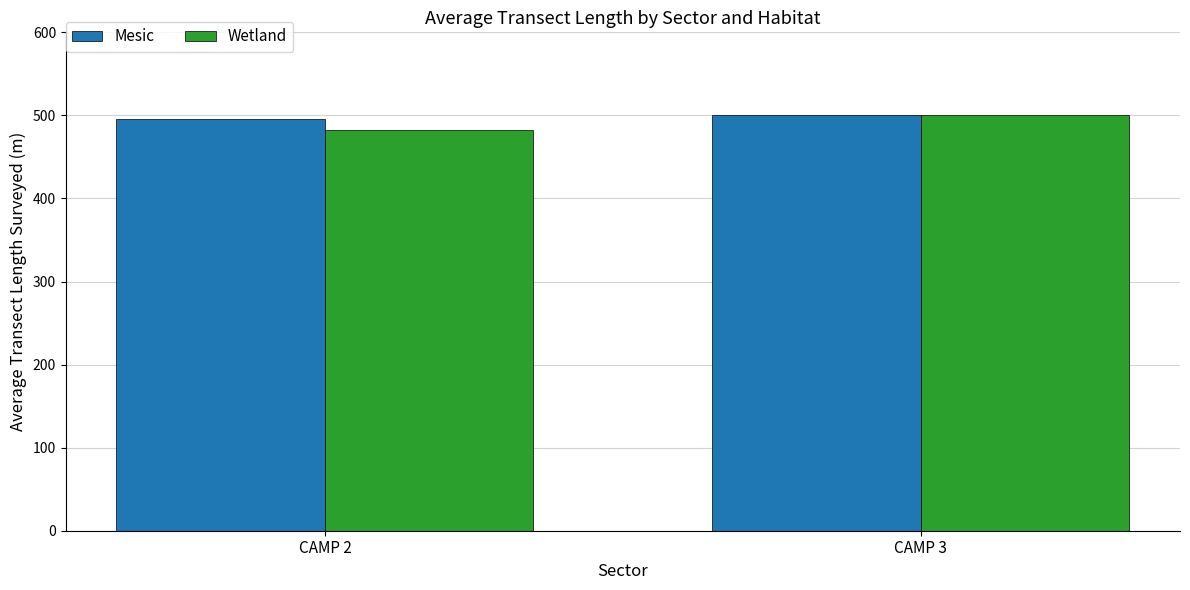

What is the minimum value for Mesic?

495.4